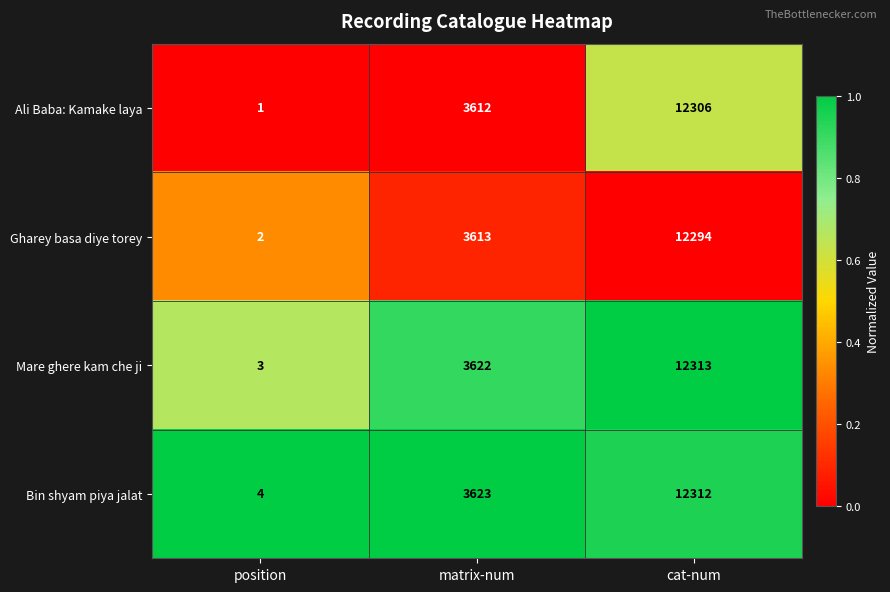

What is the maximum value shown in the chart?

12313